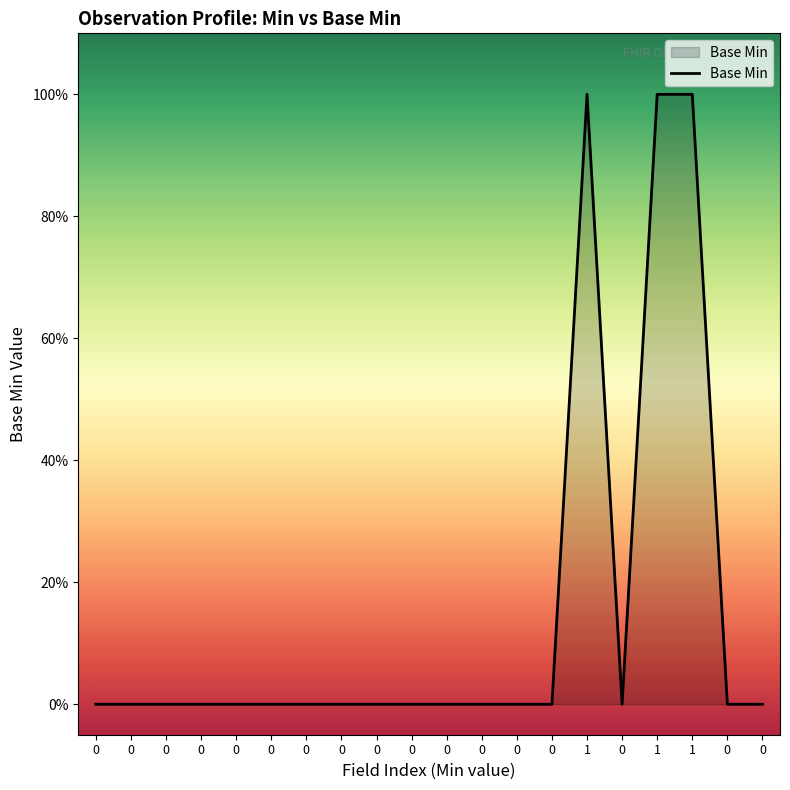

Does the chart have visible grid lines?

No